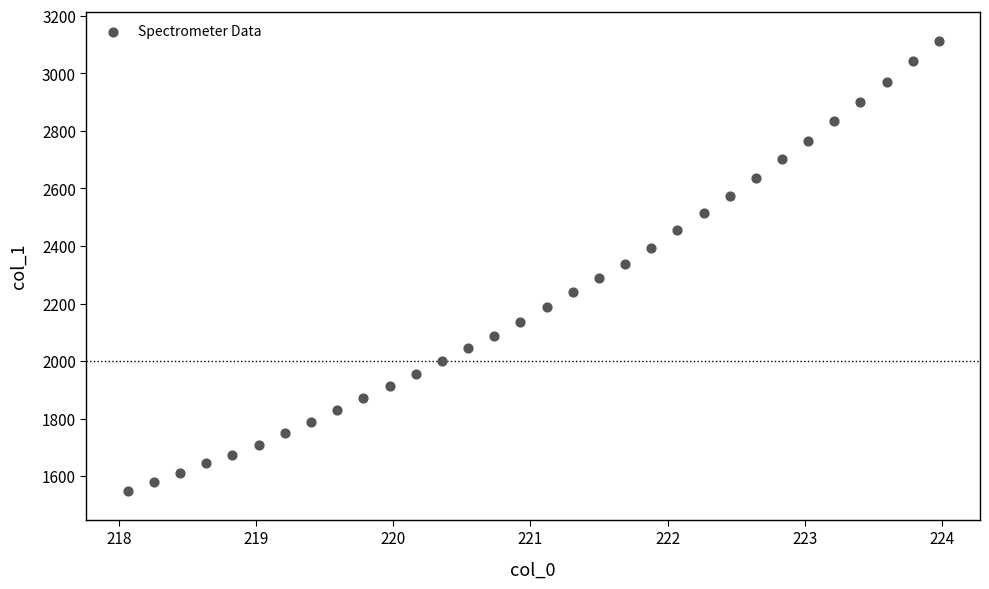

What is the range of X values (max minus min)?

5.9